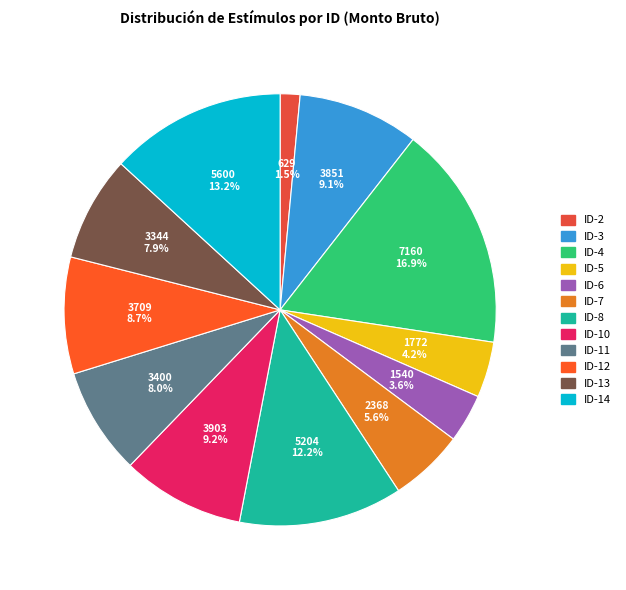

To the nearest percent, what portion does ID-14 represent?

13%